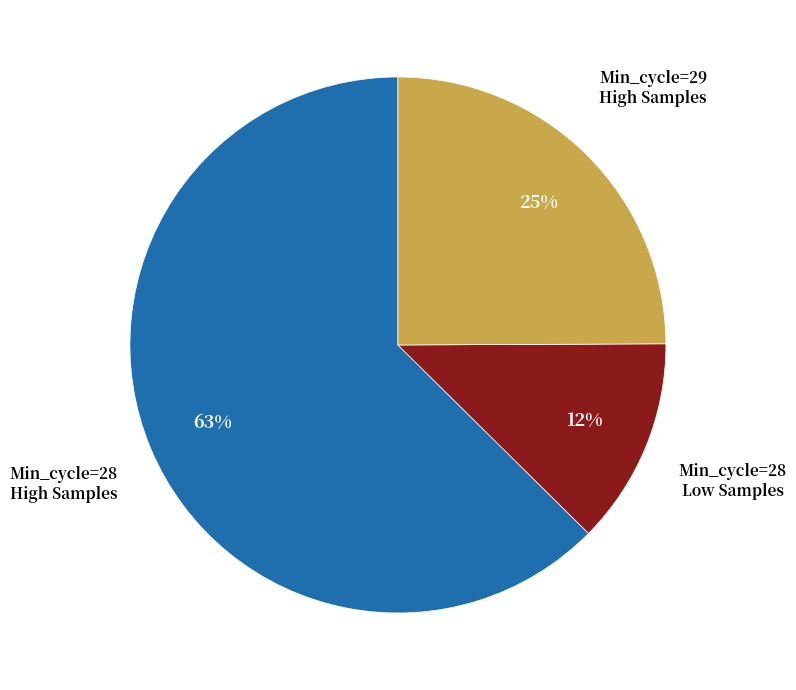

To the nearest percent, what is the average slice percentage?

33%